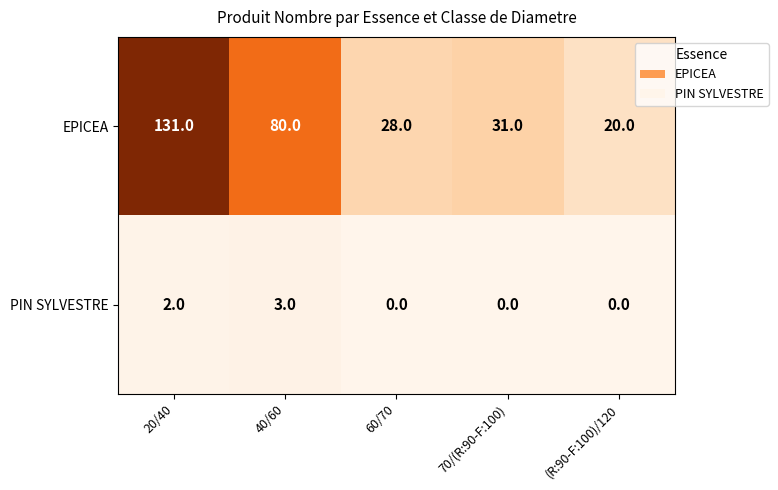

What is the sum of all EPICEA values?

290